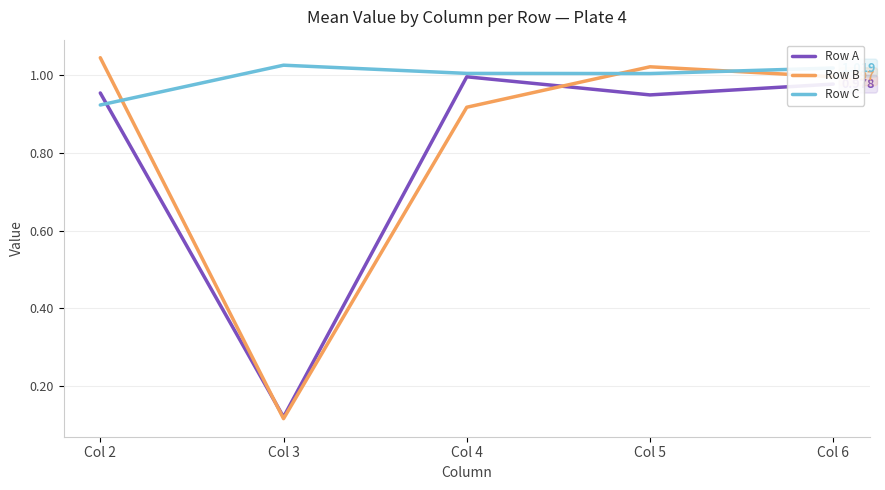

Which series has the largest range (max minus min)?

Row B